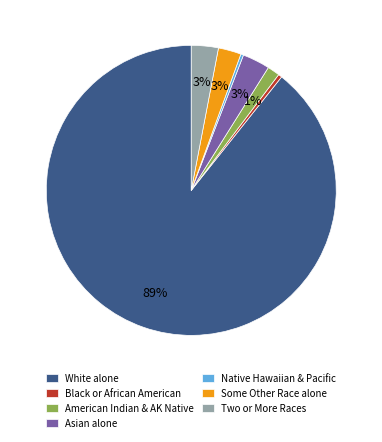

Is Two or More Races the majority of the pie?

No